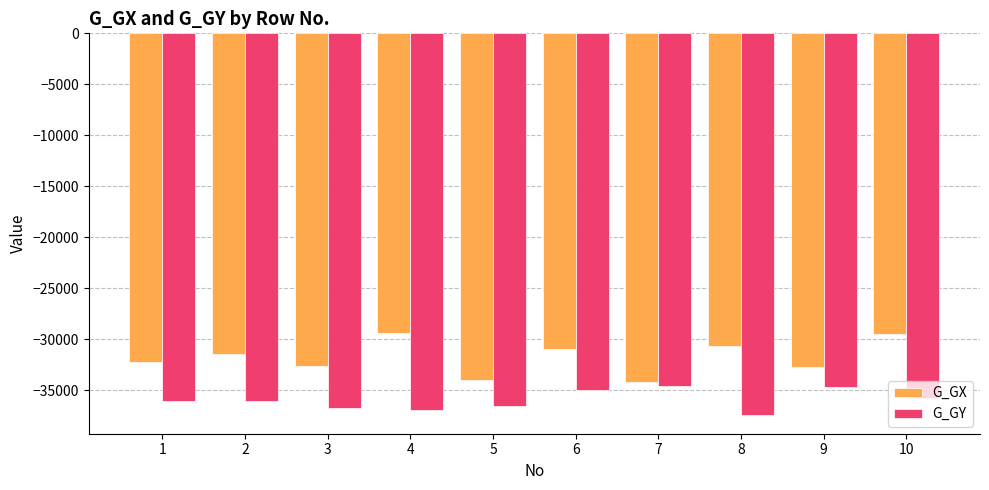

List the series in order of their peak value, highest first.

G_GX, G_GY